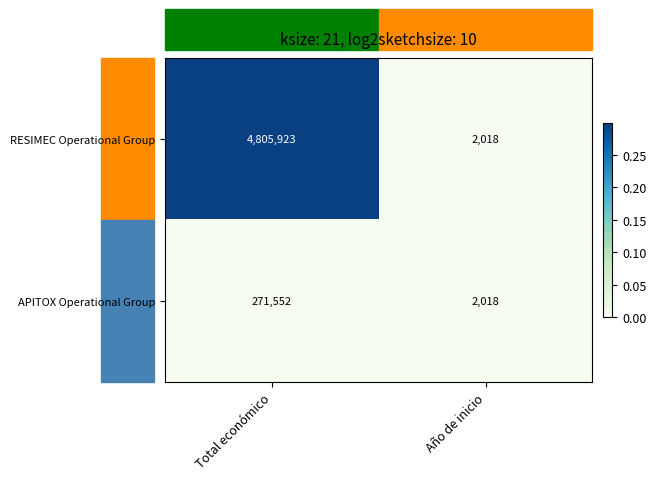

What is the difference between the maximum and minimum values in the APITOX Operational Group series?

269534